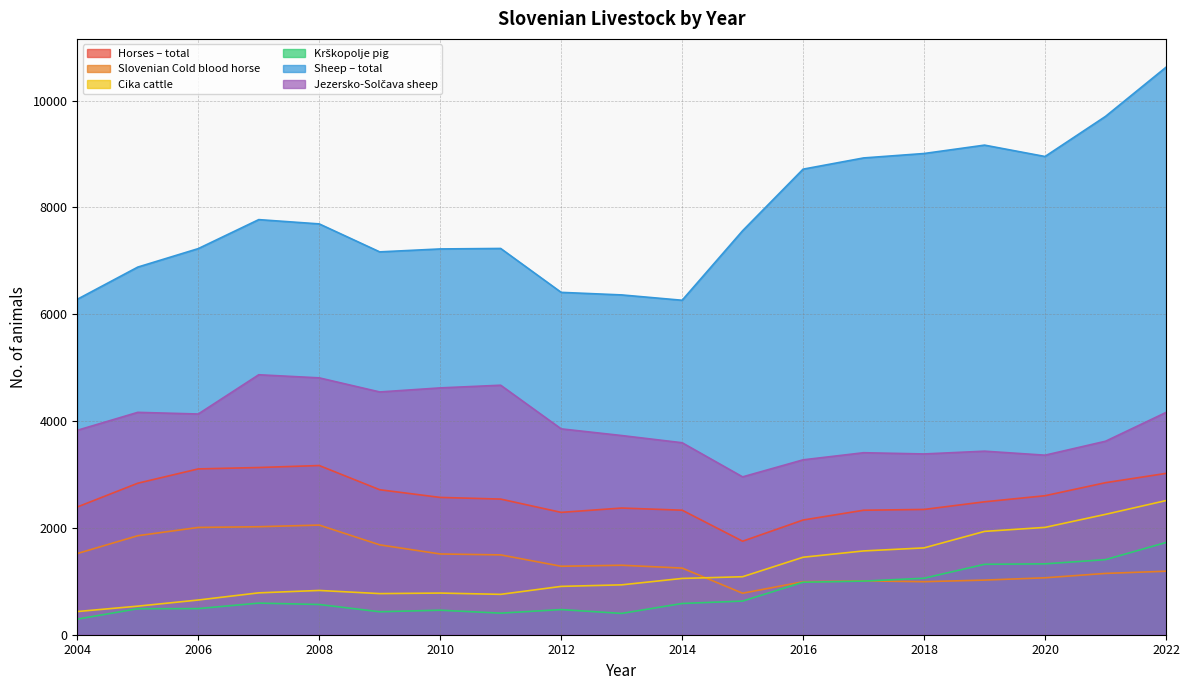

Where does the Krškopolje pig series first go above 585?

2007